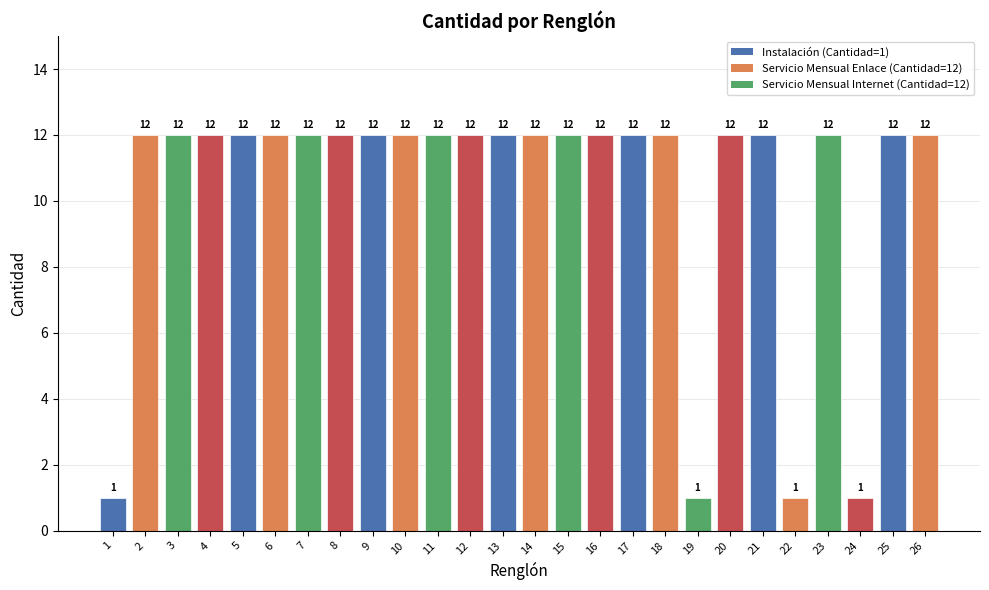

Are the bars grouped side by side (vs. stacked)?

No